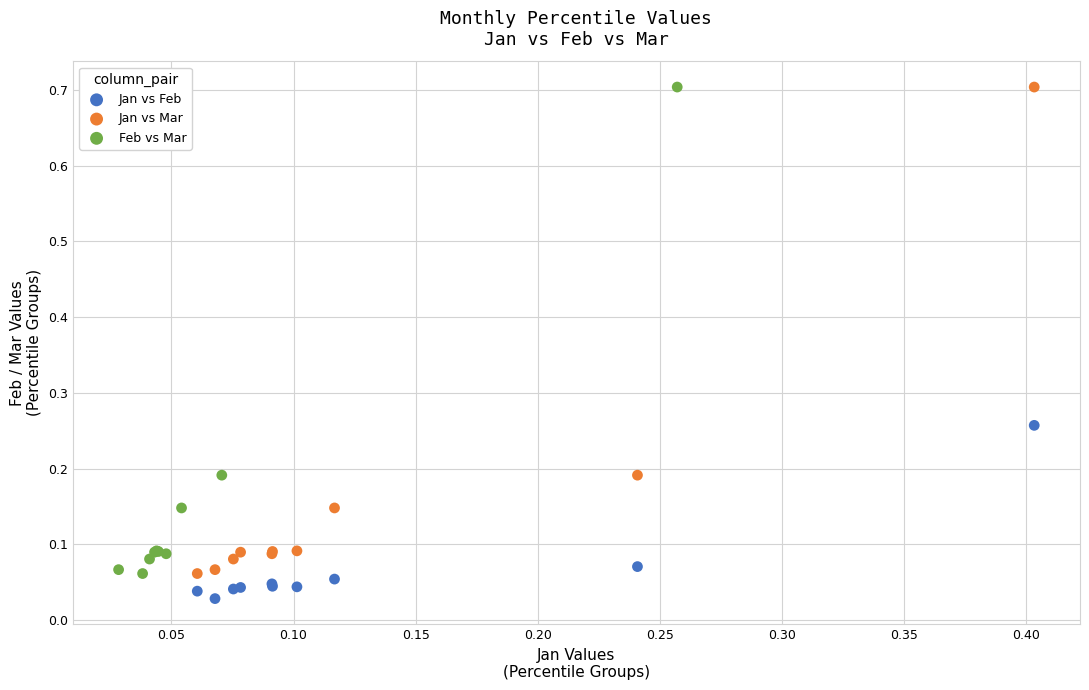

Which series contains the lowest Y value?

Jan vs Feb